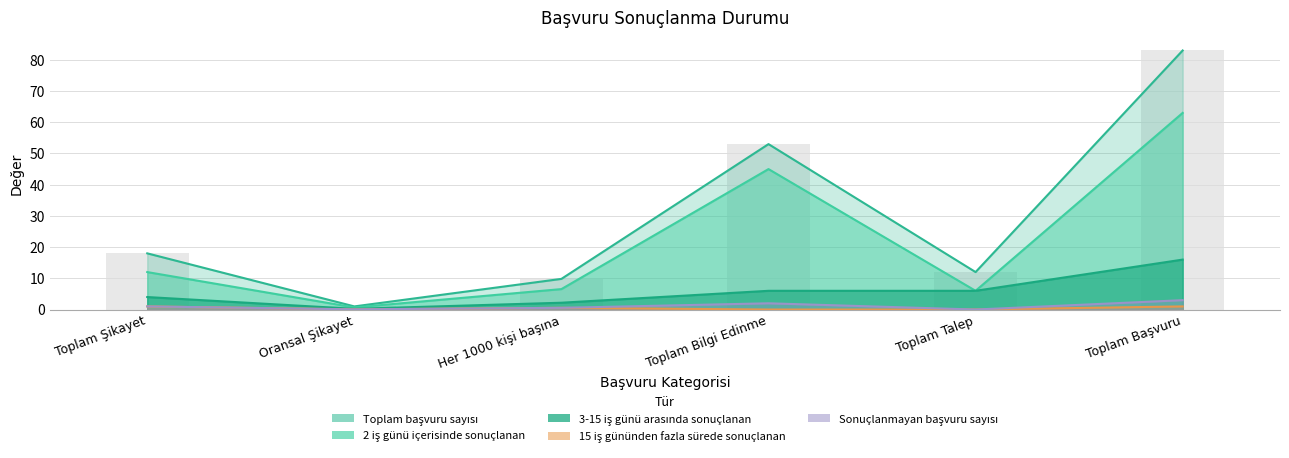

Rank the series at Toplam Başvuru from lowest to highest value.

15 iş gününden fazla sürede sonuçlanan, Sonuçlanmayan başvuru sayısı, 3-15 iş günü arasında sonuçlanan, 2 iş günü içerisinde sonuçlanan, Toplam başvuru sayısı